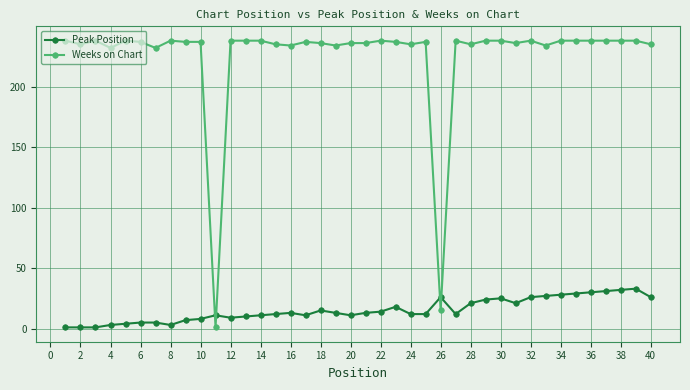

How many series are shown in this chart?

2